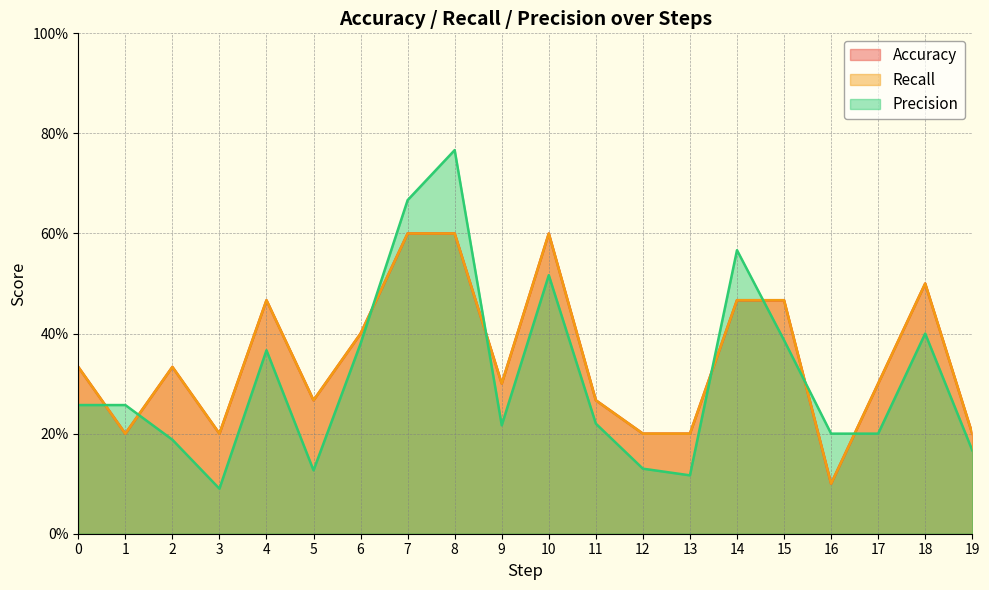

Where do Accuracy and Precision first cross each other?

0 and 1